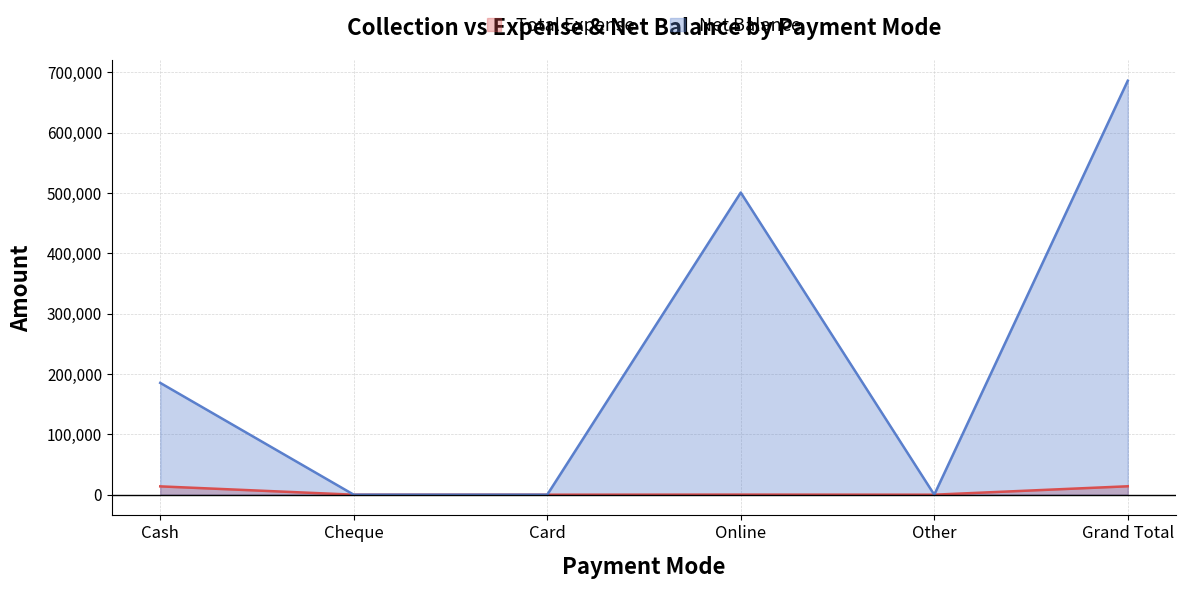

True or false: Total Expense and Net Balance cross at least once.

False